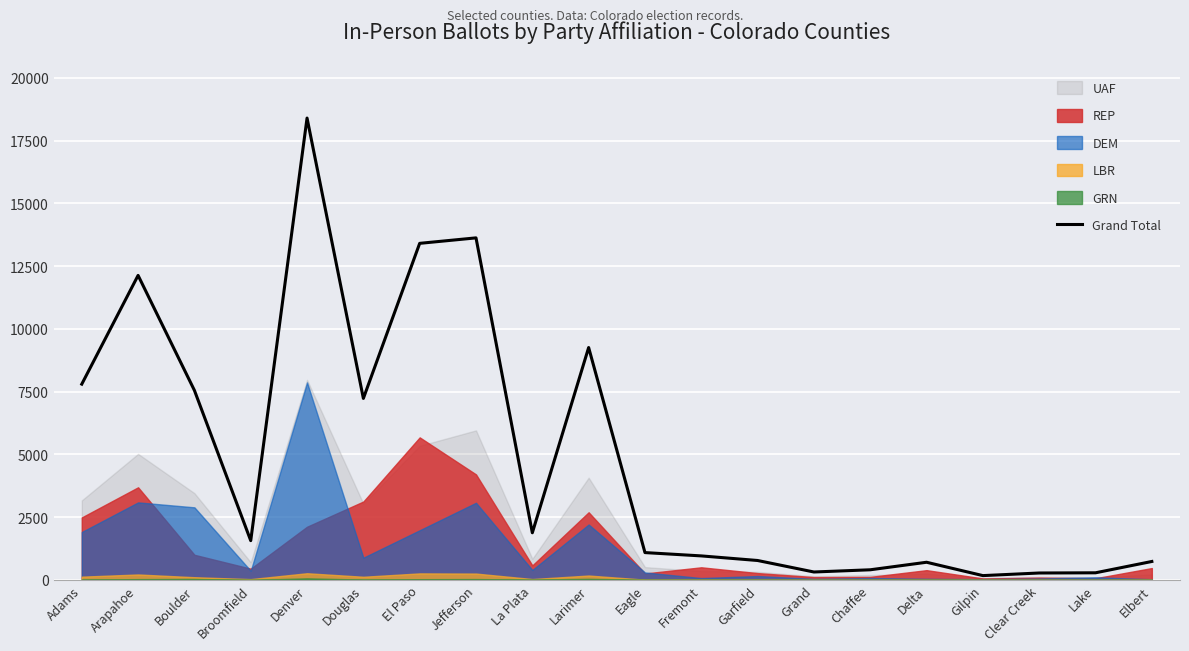

Between Larimer and Chaffee, which is larger?

Larimer